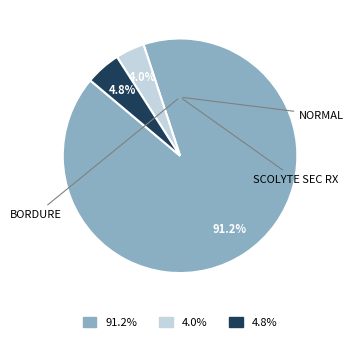

Combined, do 91.2% and 4.0% account for over 50%?

Yes